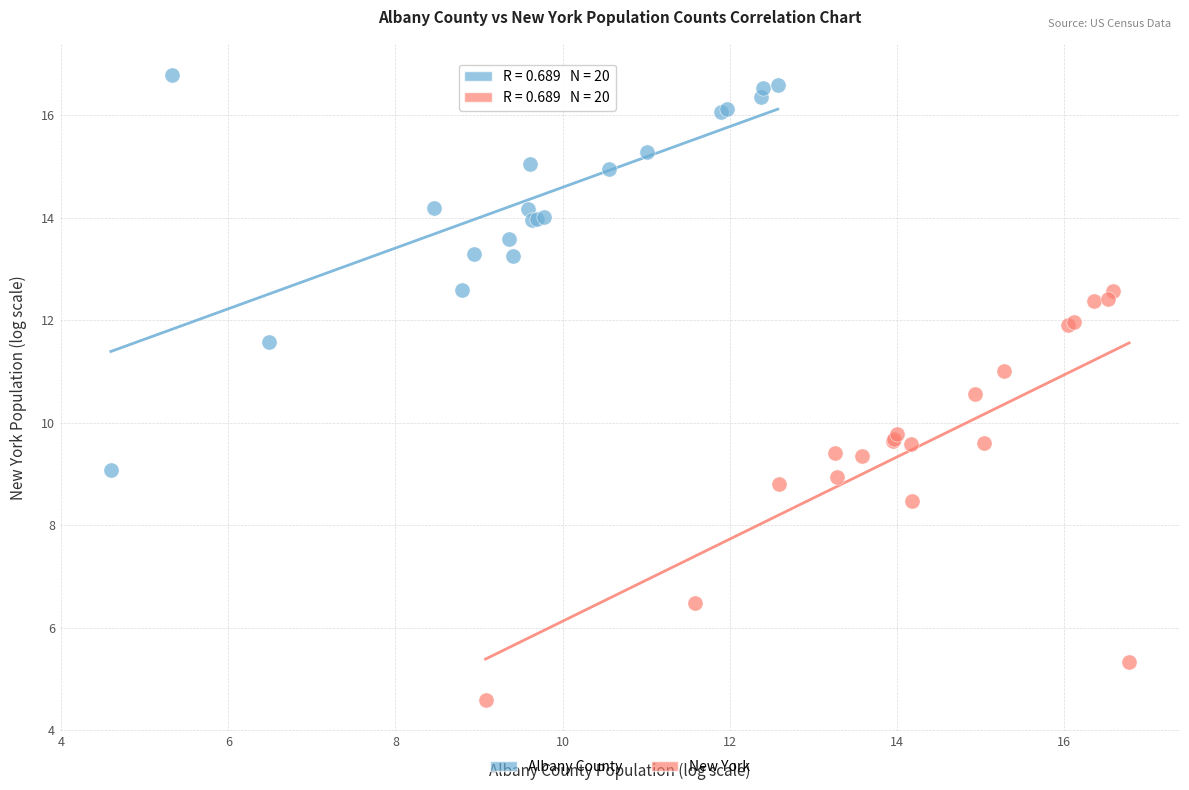

Which series has the largest Y range (max minus min)?

New York